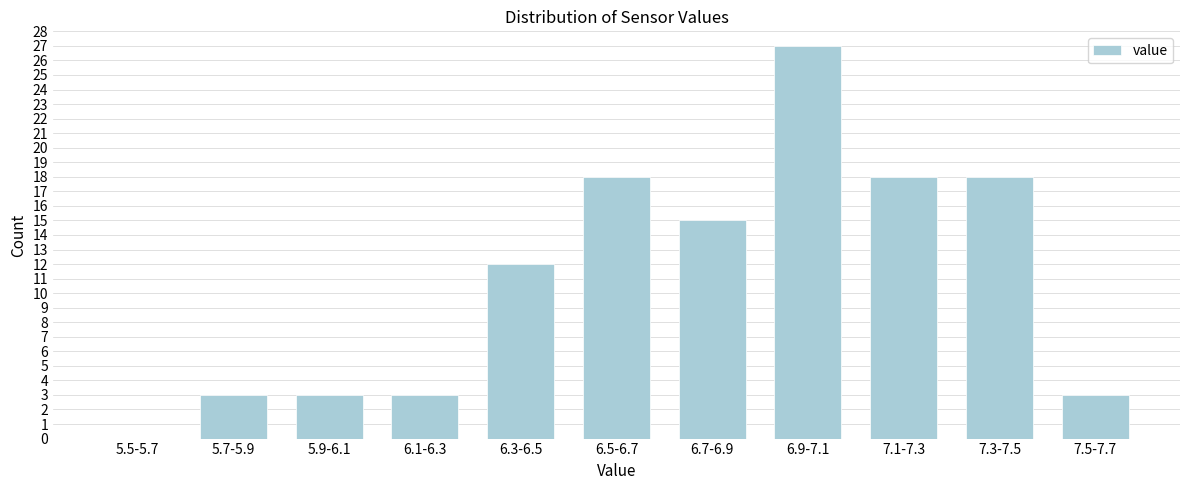

Reading left to right, extract all data points from this chart.

5.5-5.7=0	5.7-5.9=3	5.9-6.1=3	6.1-6.3=3	6.3-6.5=12	6.5-6.7=18	6.7-6.9=15	6.9-7.1=27	7.1-7.3=18	7.3-7.5=18	7.5-7.7=3